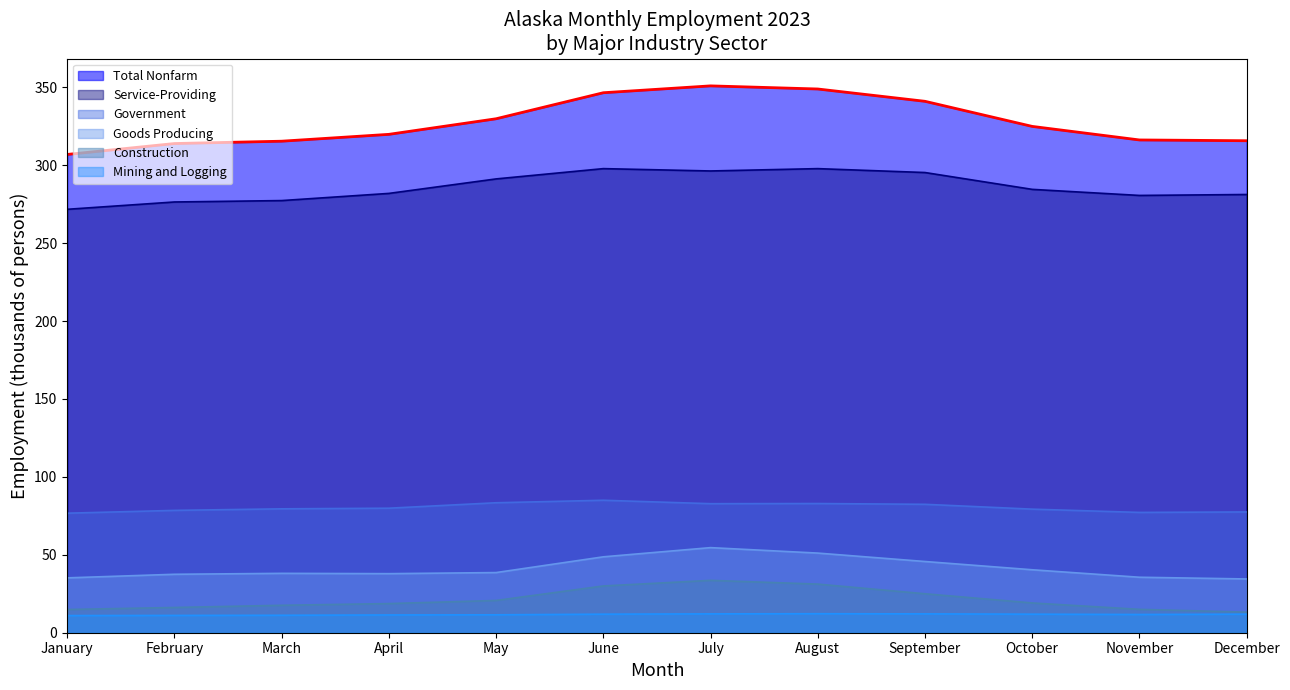

Reading right to left, list all the values displayed in this chart.

Total Nonfarm: 315.7	316.2	324.9	341.0	348.9	350.9	346.5	329.8	319.8	315.4	313.9	306.9
Goods Producing: 34.5	35.6	40.4	45.7	51.1	54.6	48.7	38.6	37.9	38.1	37.5	35.2
Service-Providing: 281.2	280.6	284.5	295.3	297.8	296.3	297.8	291.2	281.9	277.3	276.4	271.7
Mining and Logging: 11.9	11.7	11.9	12.1	12.2	12.1	11.9	11.5	11.4	11.2	11.1	11.0
Construction: 13.2	15.0	19.1	25.0	31.2	33.6	30.0	20.7	18.7	17.6	16.2	14.9
Government: 77.5	77.2	79.3	82.4	82.9	82.8	85.0	83.4	79.9	79.5	78.5	76.7